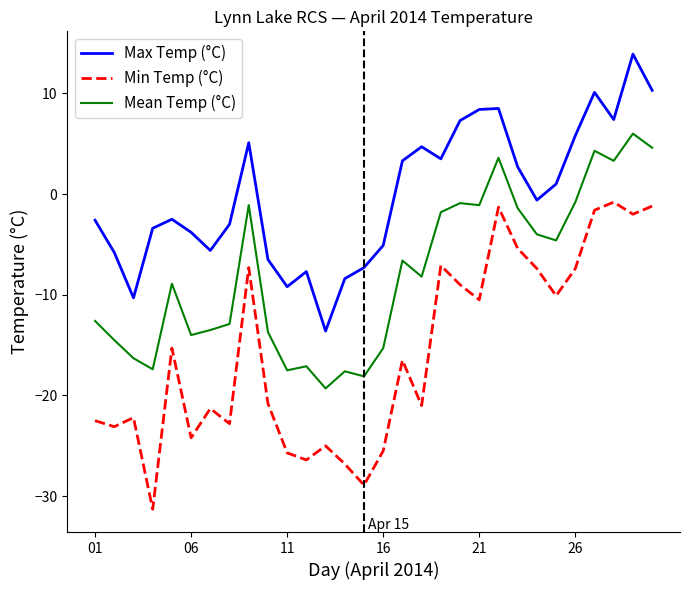

Which series has the widest spread of values?

Min Temp (°C)